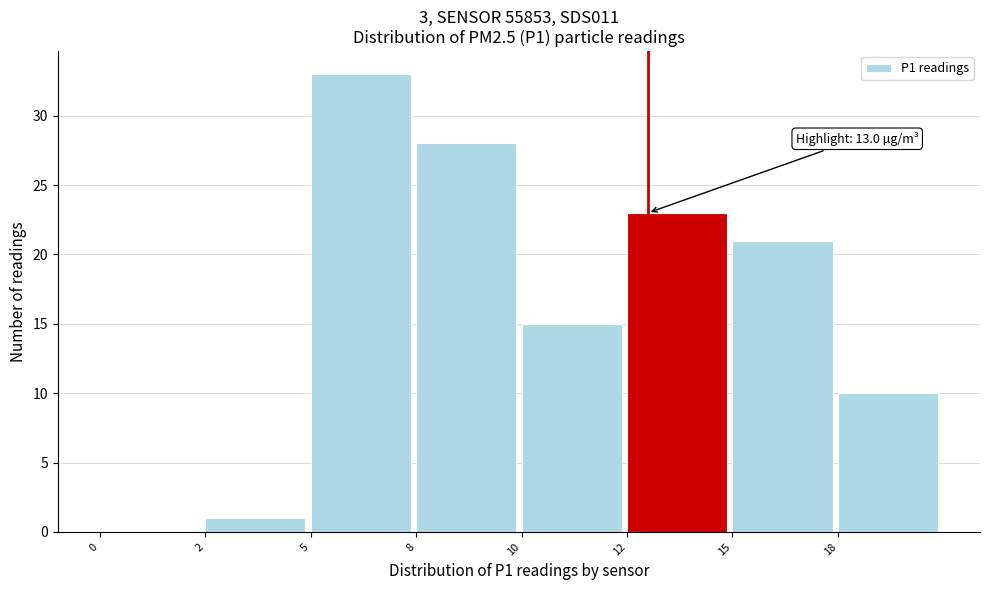

Reading right to left, list all the values displayed in this chart.

18=10	15=21	12=23	10=15	8=28	5=33	2=1	0=0